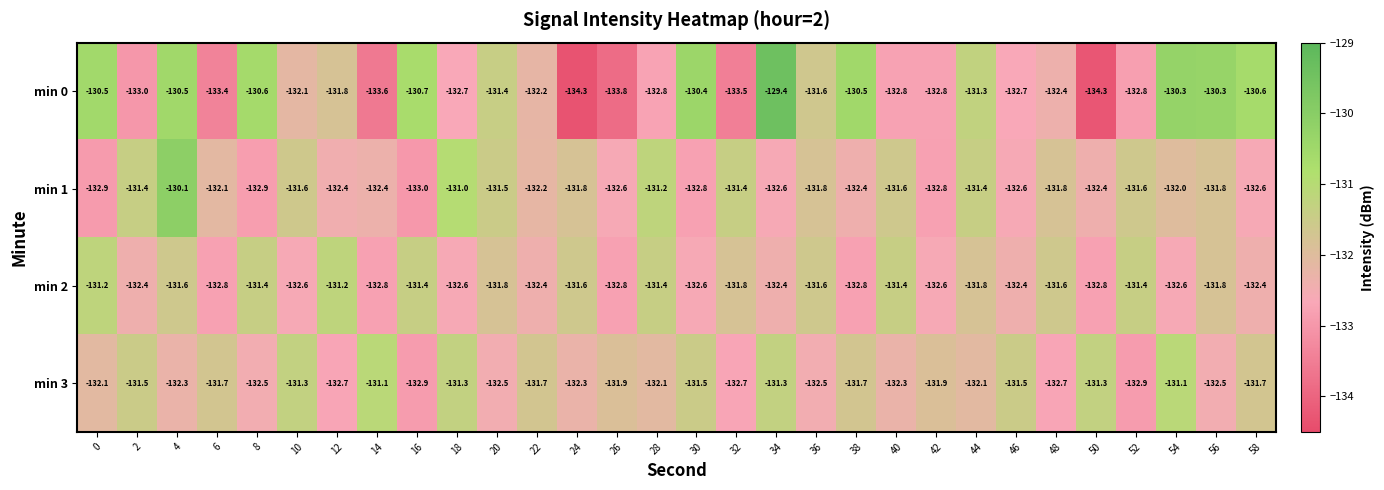

At which category does the chart reach its peak across all series?

34